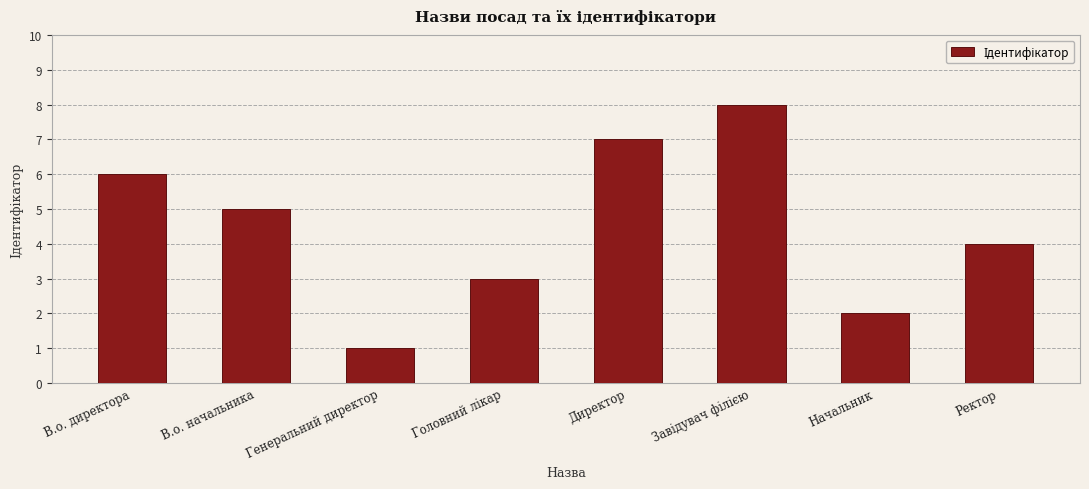

The value at В.о. директора is 6. True or false?

True